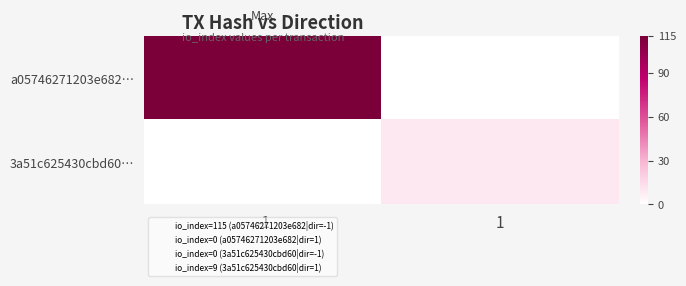

Reading left to right, extract all data points from this chart.

a05746271203e682…: -1=115	1=0
3a51c625430cbd60…: -1=0	1=9